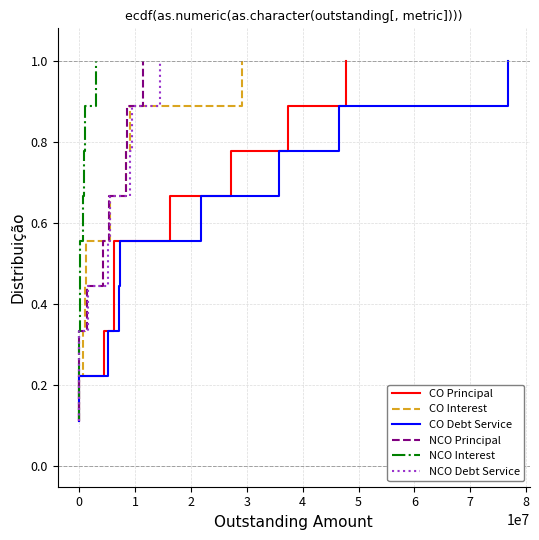

What is the maximum value shown in the chart?

1.0